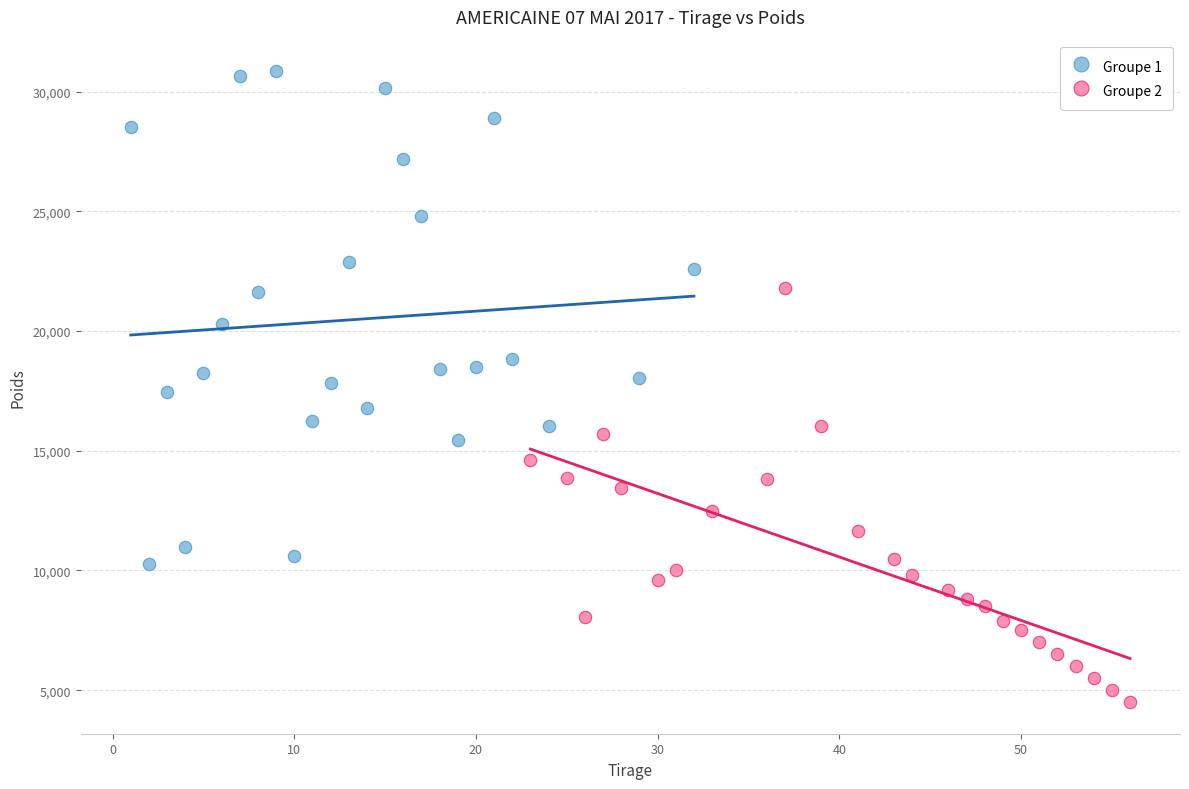

Which series reaches the maximum Y coordinate?

Groupe 1